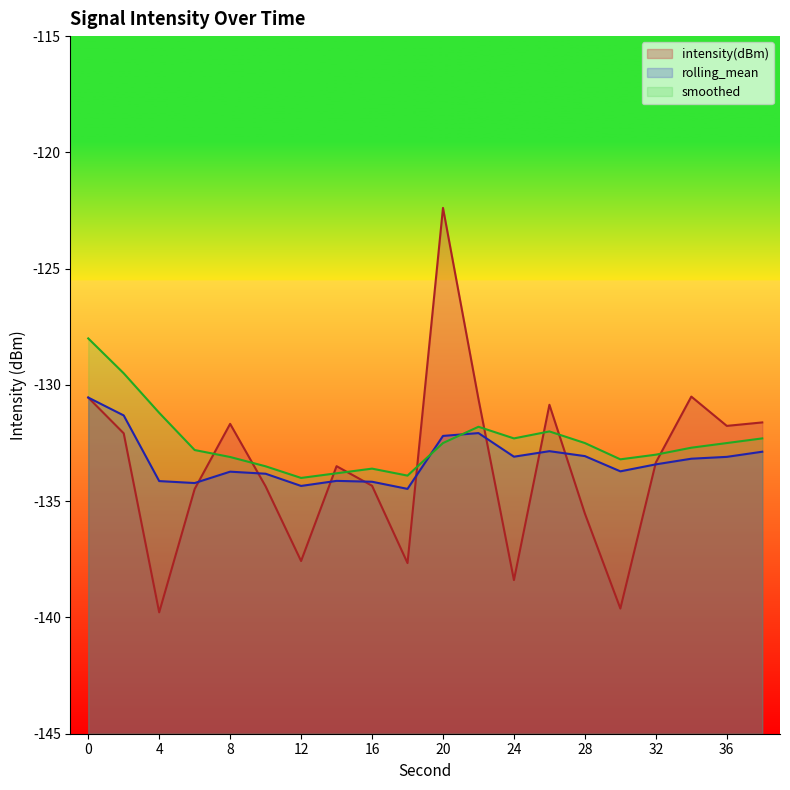

The smoothed series shows -132.3 at 38. True or false?

True